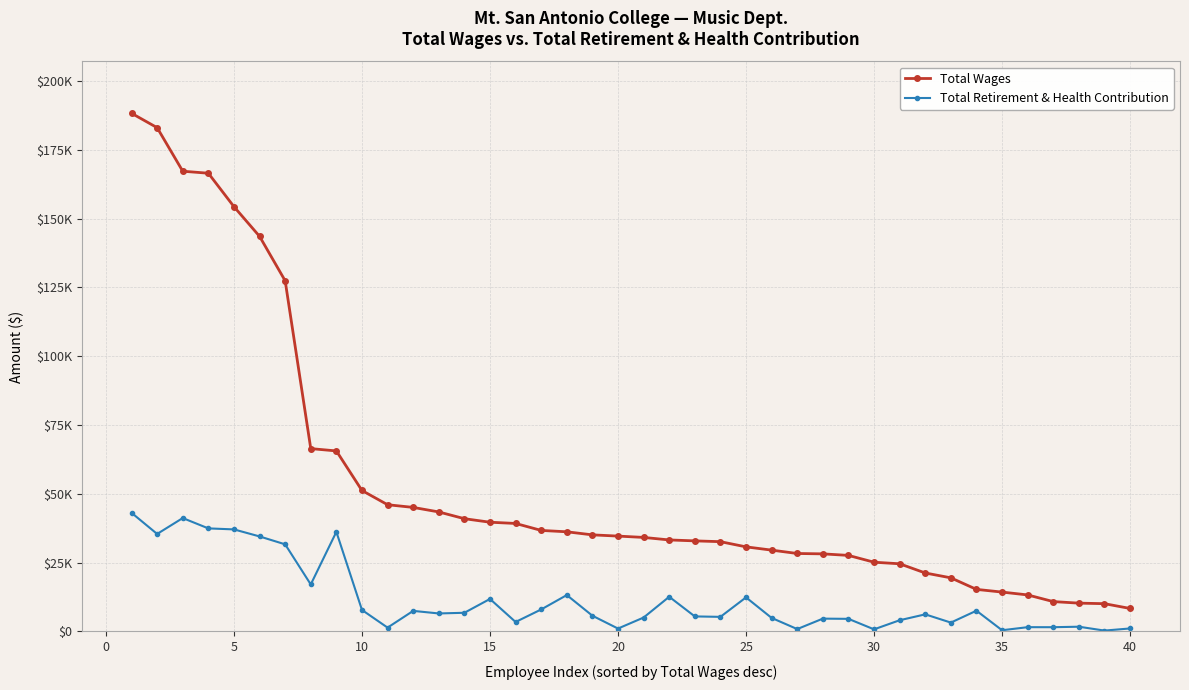

True or false: Total Retirement & Health Contribution and Total Wages intersect in this chart.

False